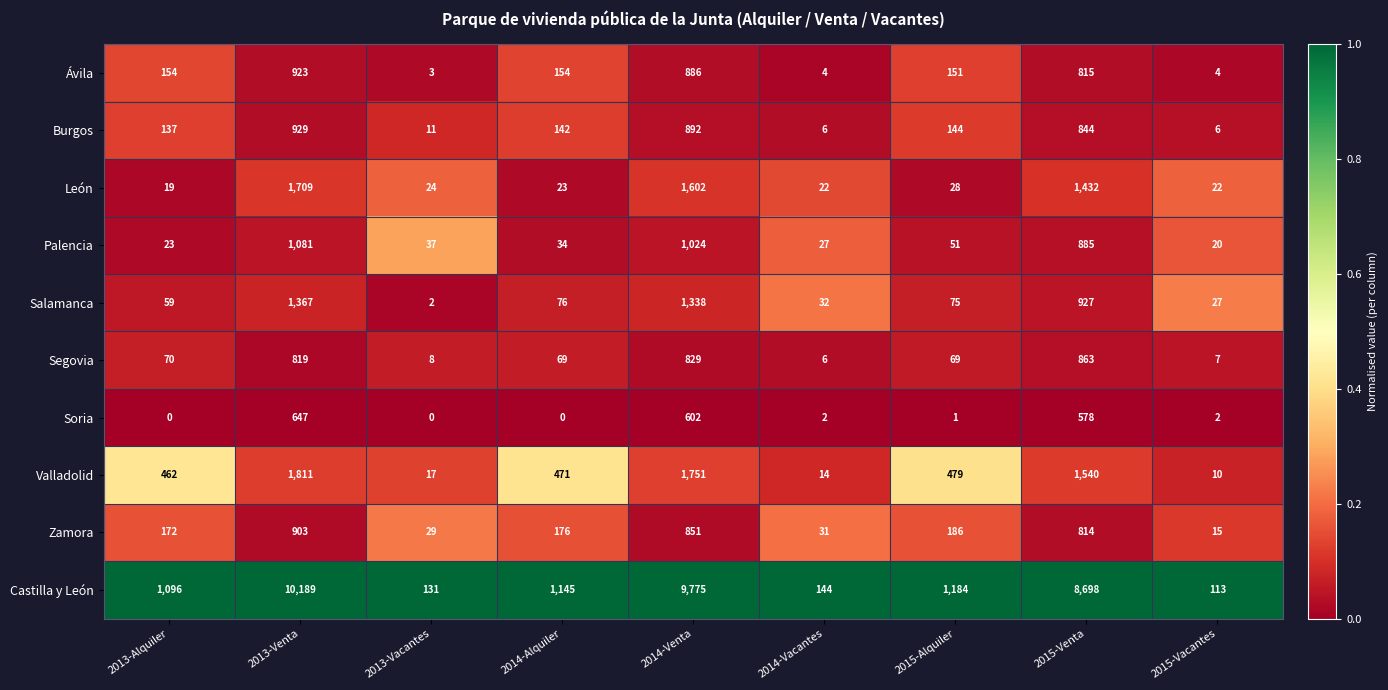

What is the total value across all series at 2013-Venta?

20378